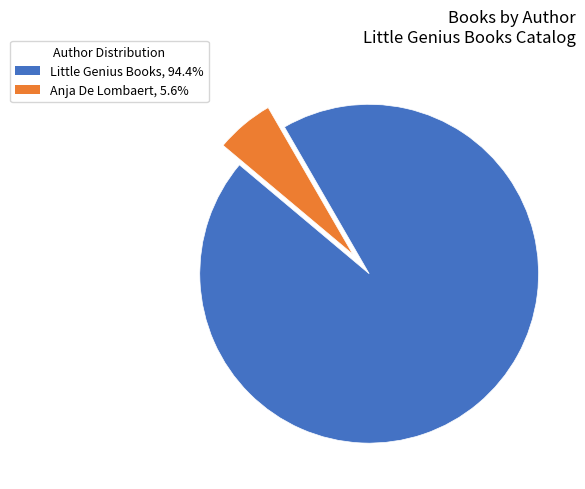

Which category accounts for the majority?

Little Genius Books